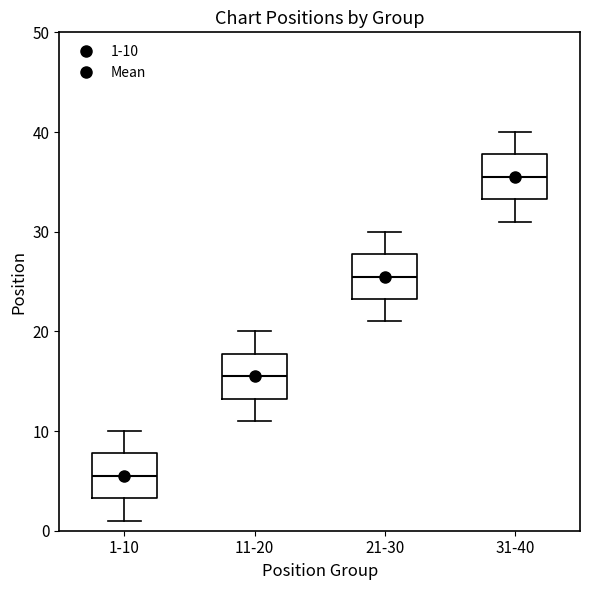

Which box has the highest median line?

31-40